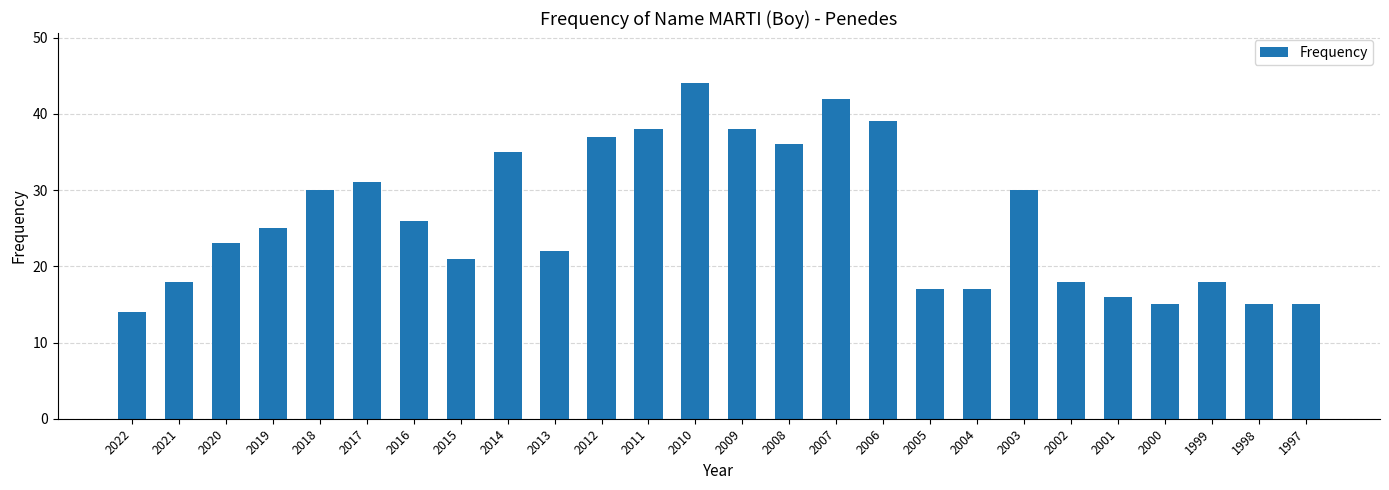

What is the difference between the maximum and second lowest values?

29